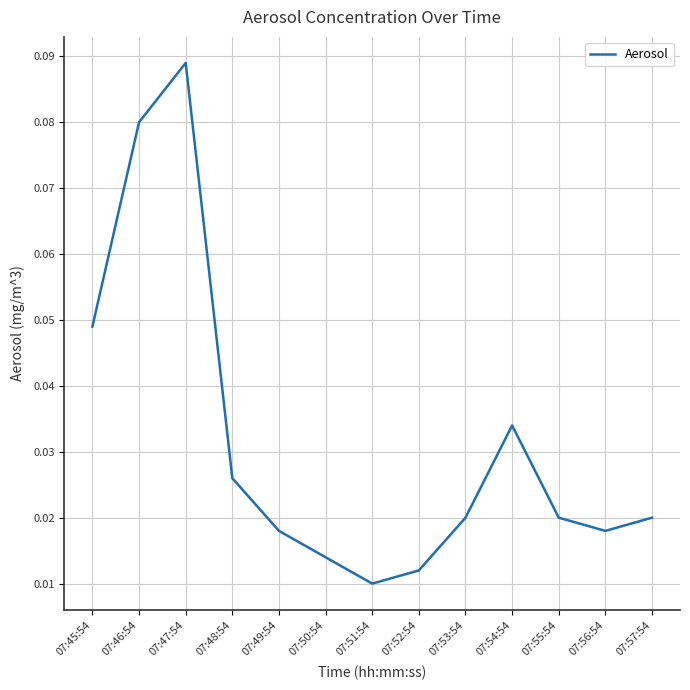

Does the chart display data point markers on the line(s)?

No